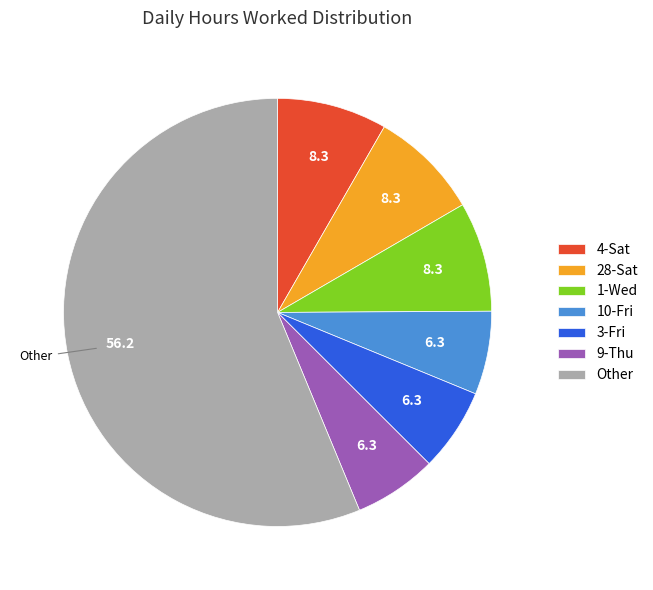

Is it true that 10-Fri is 6% of the pie?

True